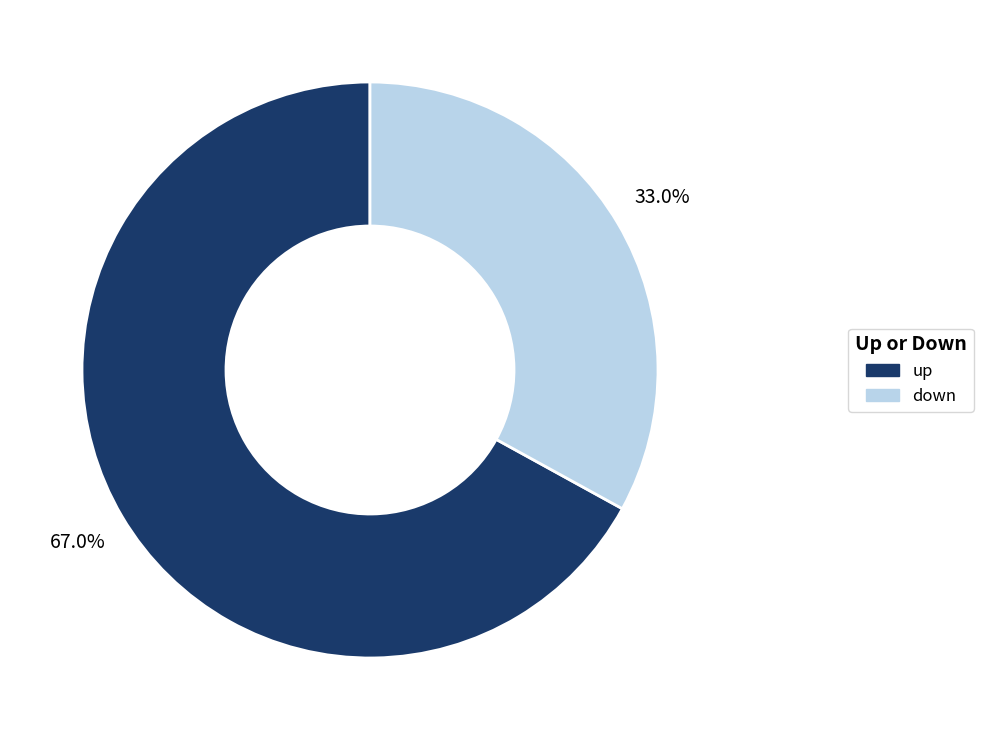

How many segments does this pie chart have?

2